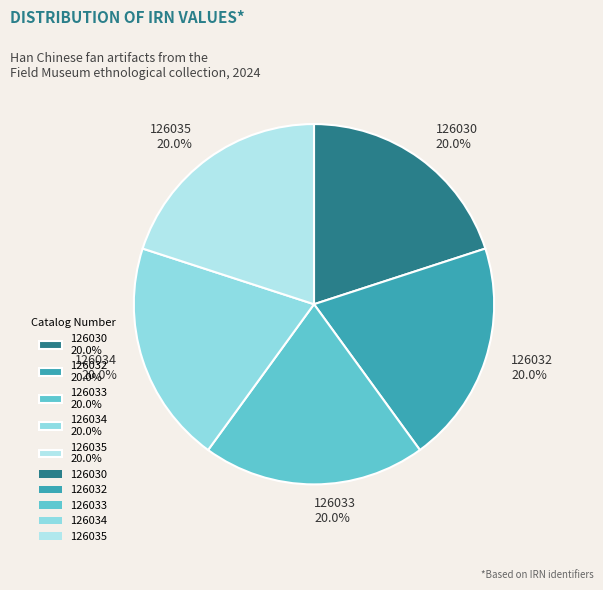

What is the ratio of the value at 126035 20.0% to the value at 126033 20.0%?

1.0